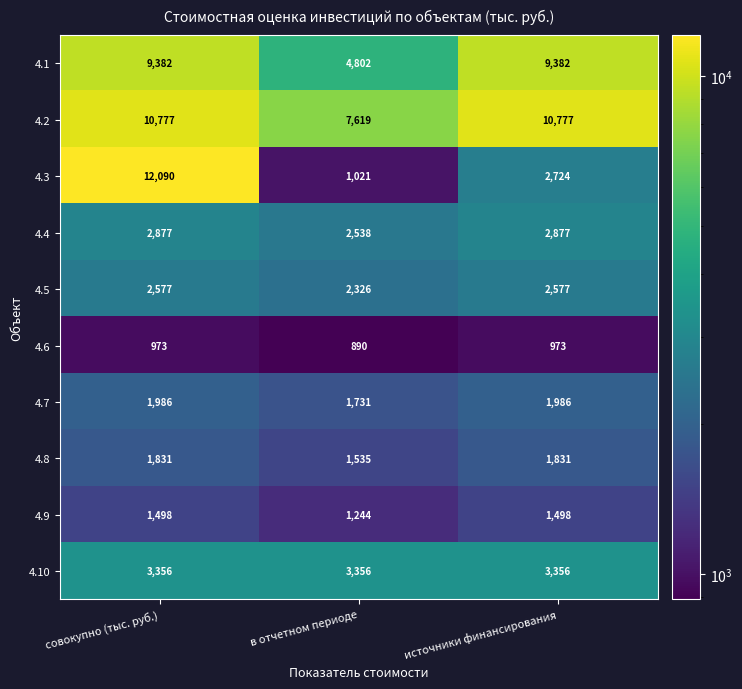

What is the average value of the 4.2 series?

9724